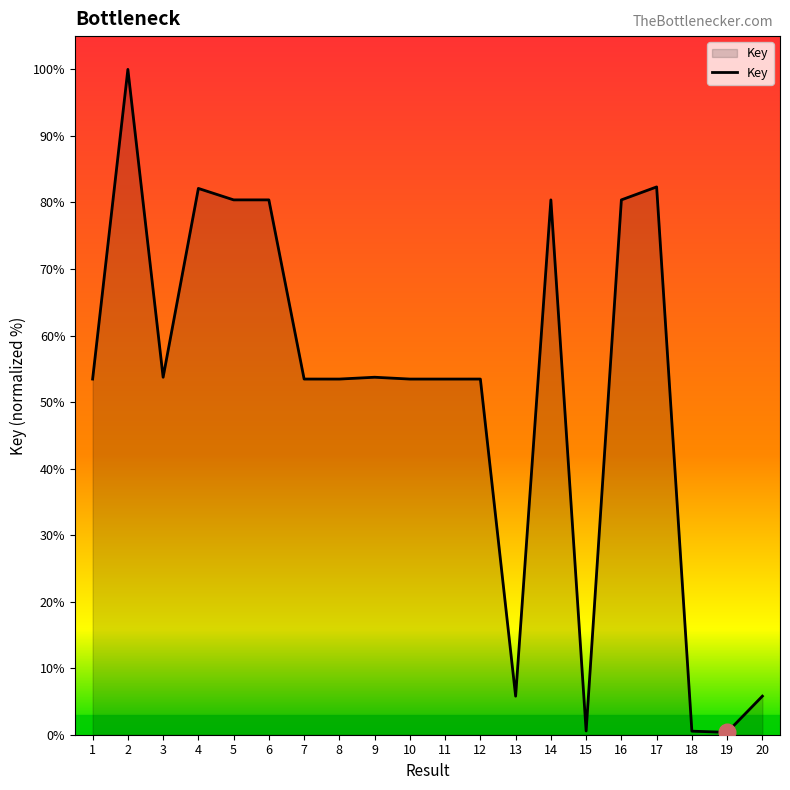

At which label does the data first exceed 53?

1